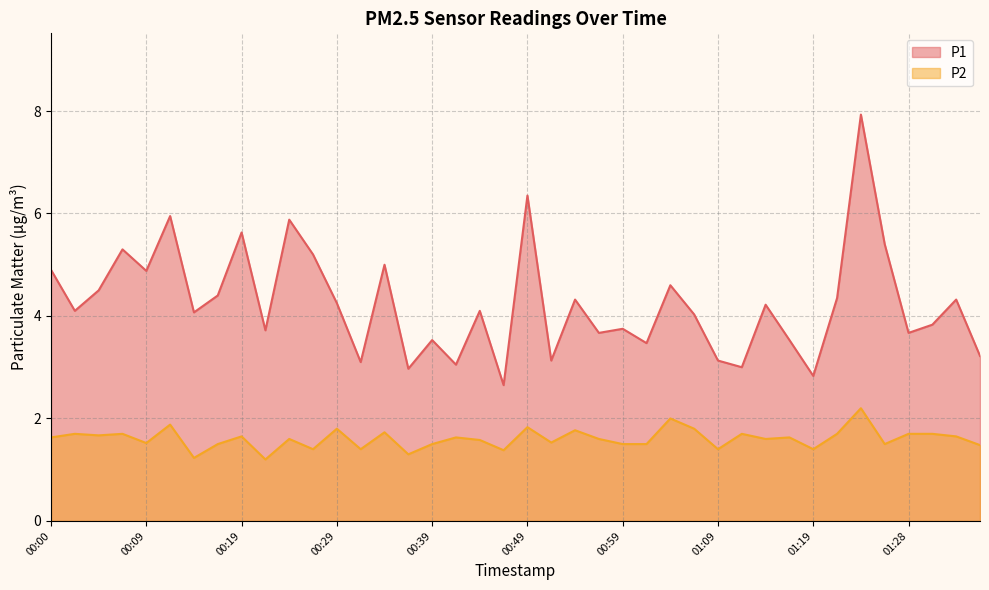

Between 01:21 and 01:06, which is larger?

01:21